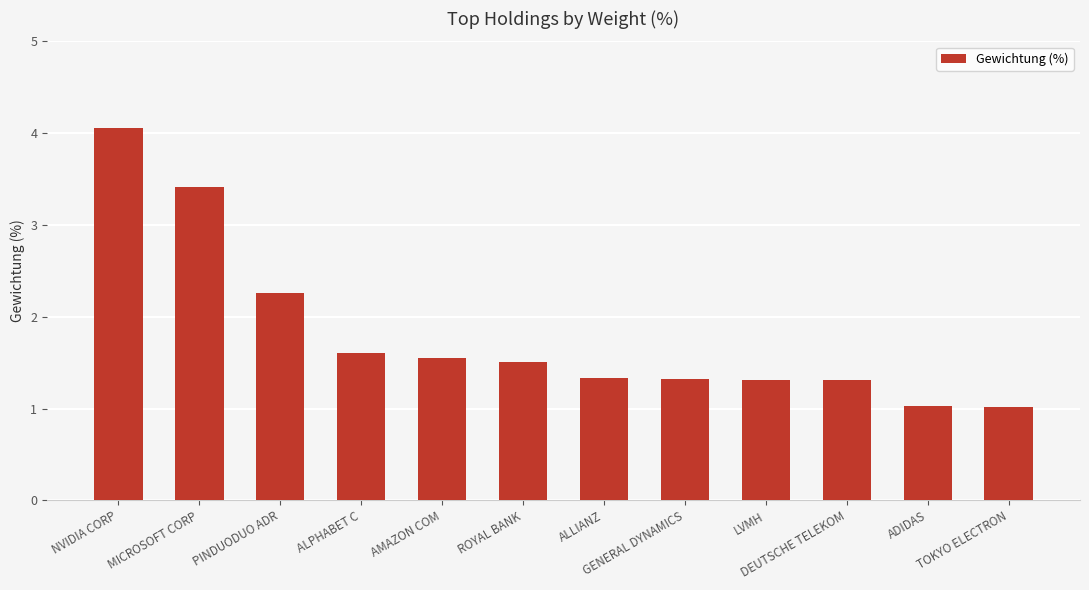

What is the minimum value shown in the chart?

1.0